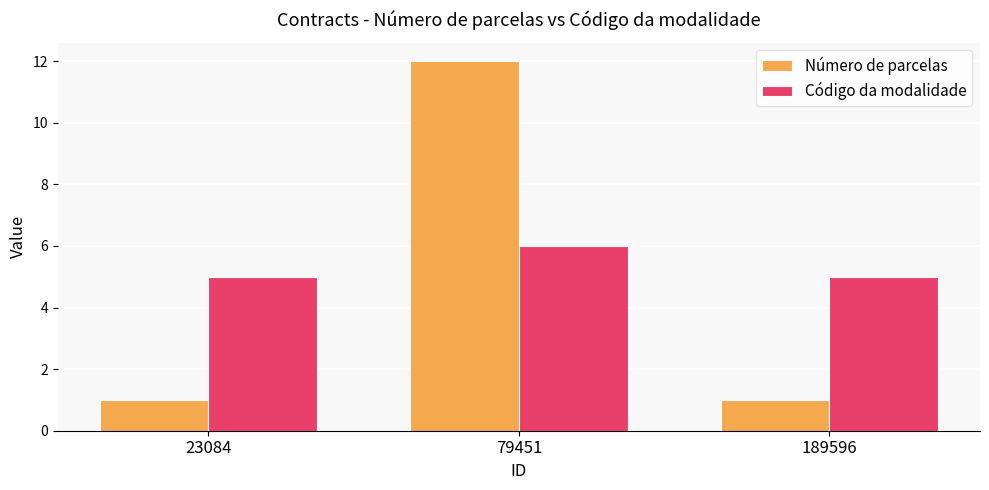

Is the value of Número de parcelas at 23084 greater than the value of Código da modalidade at 23084?

No